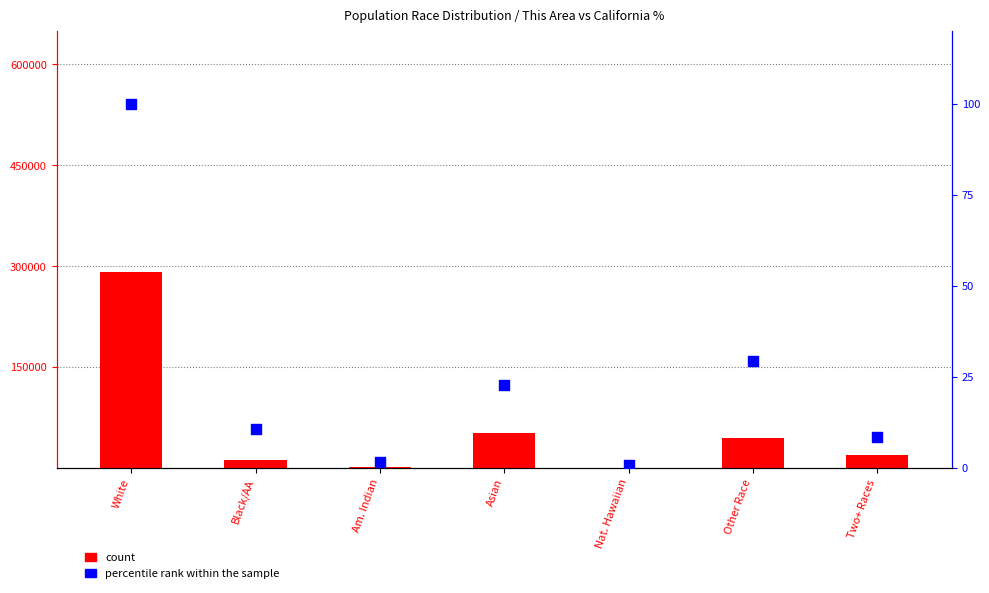

Which series has the largest total across all categories?

count